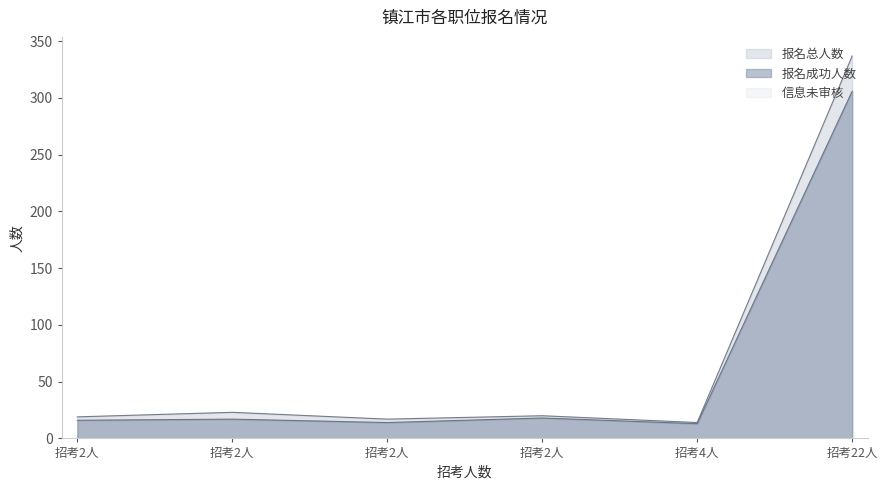

True or false: 报名总人数 and 信息未审核 cross at least once.

False